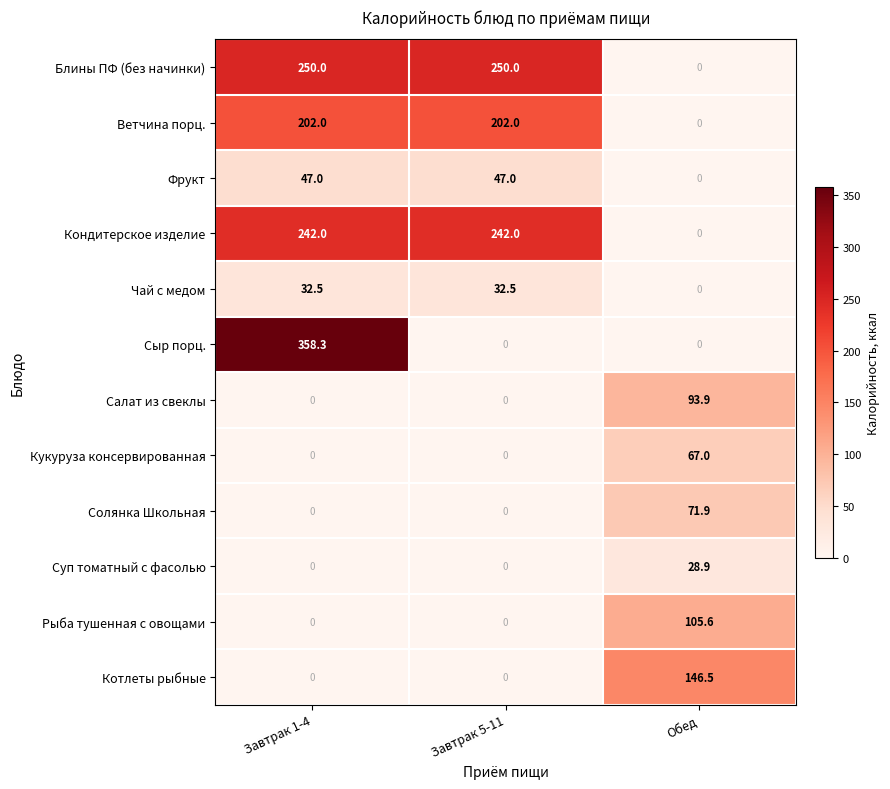

At which category is the sum across all series the highest?

Завтрак 1-4